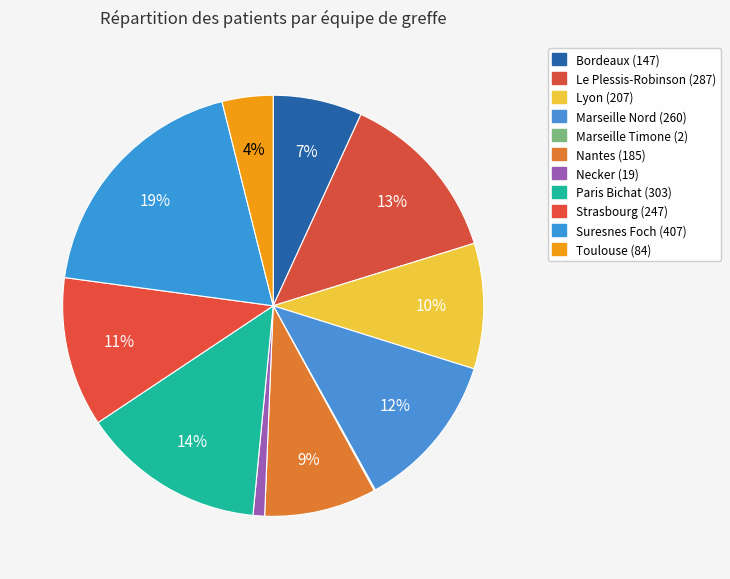

True or false: Bordeaux accounts for 7% of the total.

True